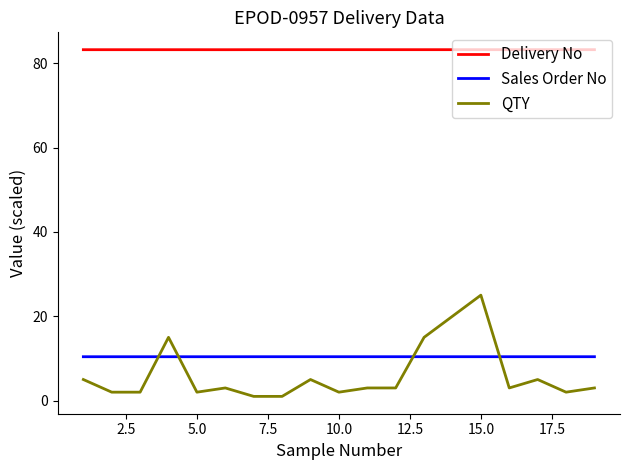

Which series has the largest range (max minus min)?

QTY